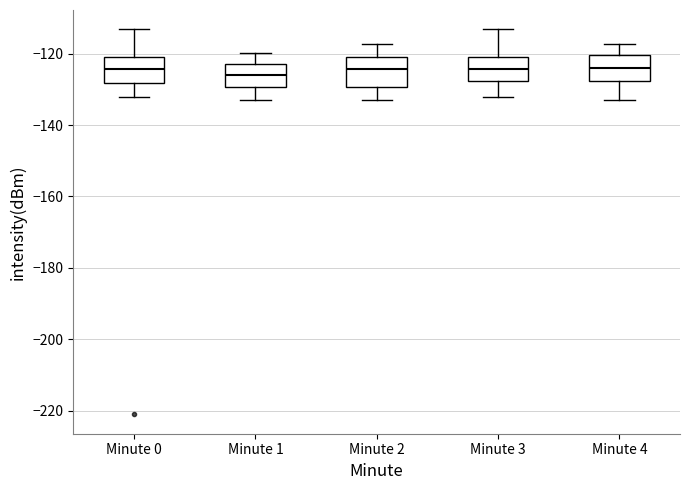

Where does the upper whisker of the box for Minute 0 end on the y-axis? The values are not printed on the chart, so give them approximately, as read against the axis.

-114